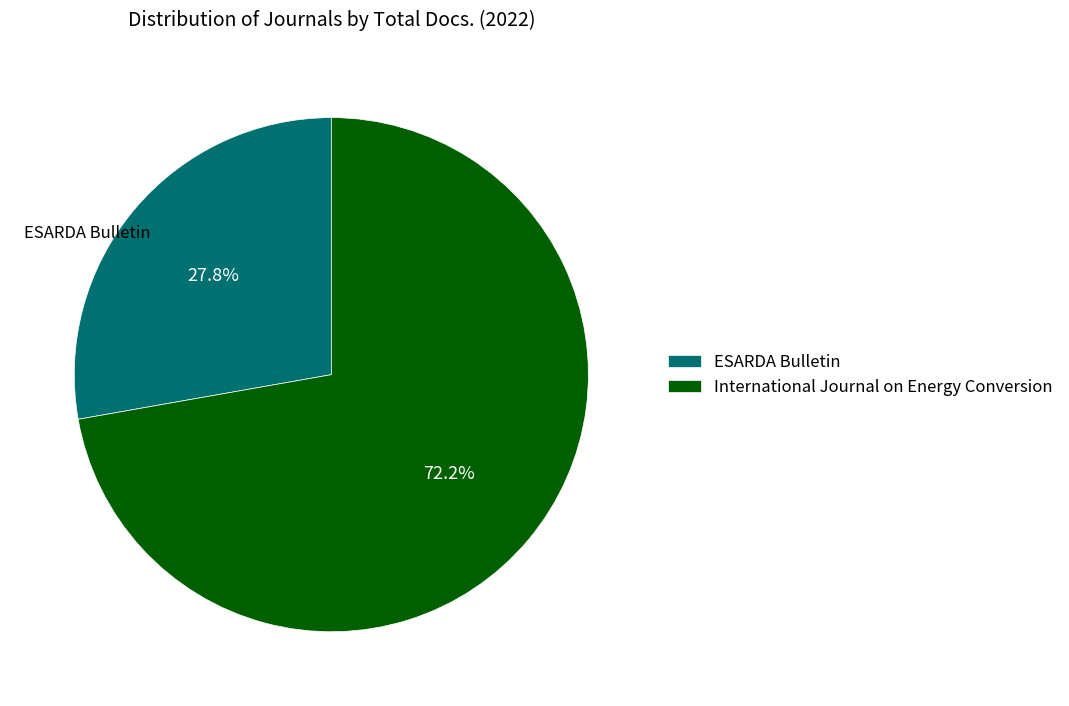

Which has a higher value, ESARDA Bulletin or International Journal on Energy Conversion?

International Journal on Energy Conversion